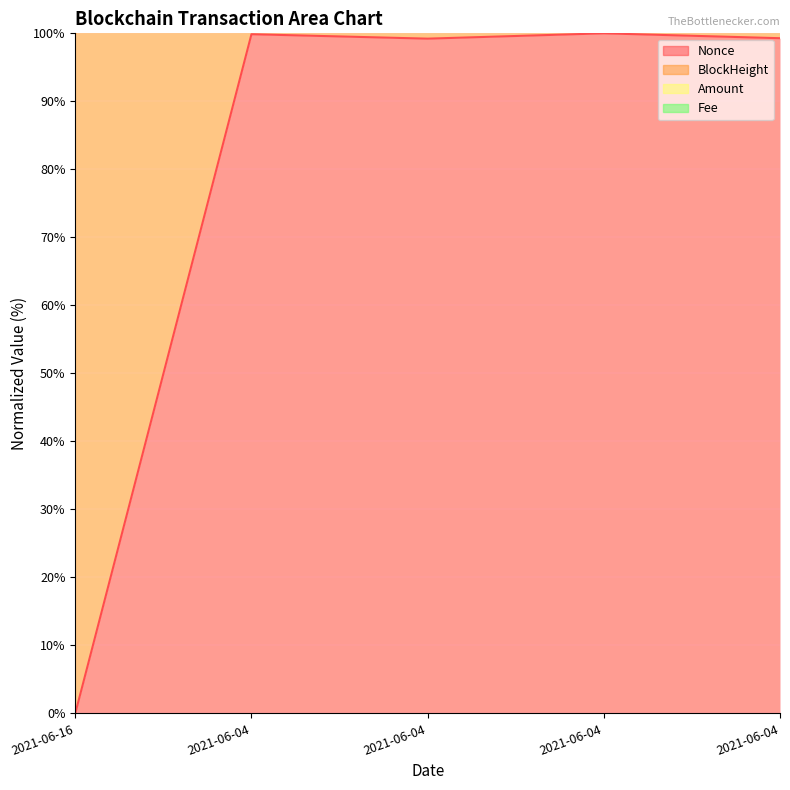

Which series has the largest range (max minus min)?

Nonce